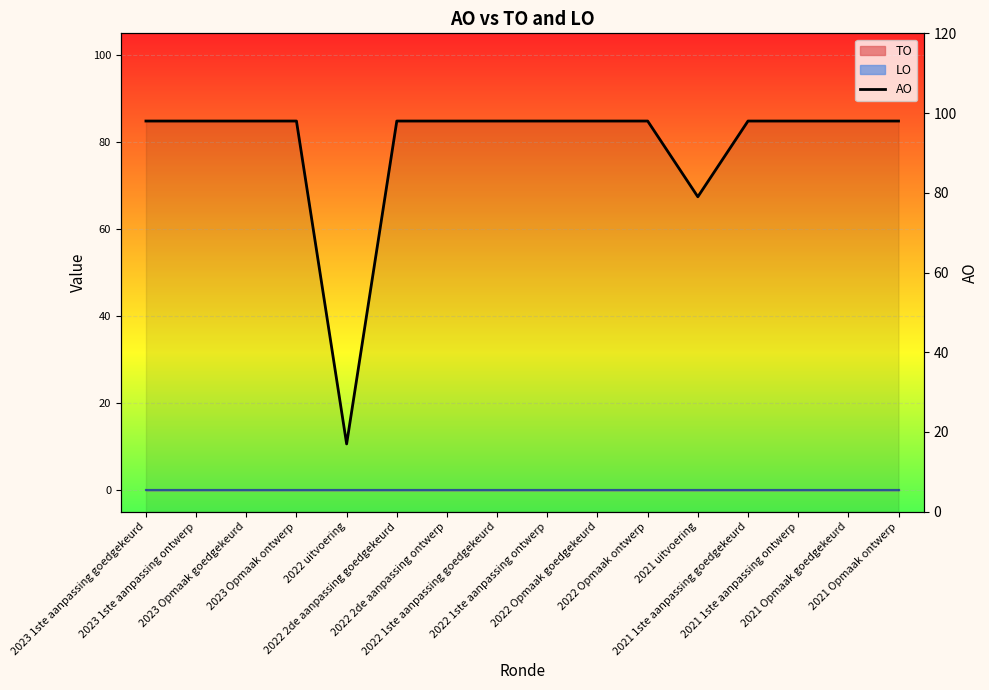

List the labels in order of value, smallest first.

2022 uitvoering, 2021 uitvoering, 2023 1ste aanpassing goedgekeurd, 2023 1ste aanpassing ontwerp, 2023 Opmaak goedgekeurd, 2023 Opmaak ontwerp, 2022 2de aanpassing goedgekeurd, 2022 2de aanpassing ontwerp, 2022 1ste aanpassing goedgekeurd, 2022 1ste aanpassing ontwerp, 2022 Opmaak goedgekeurd, 2022 Opmaak ontwerp, 2021 1ste aanpassing goedgekeurd, 2021 1ste aanpassing ontwerp, 2021 Opmaak goedgekeurd, 2021 Opmaak ontwerp